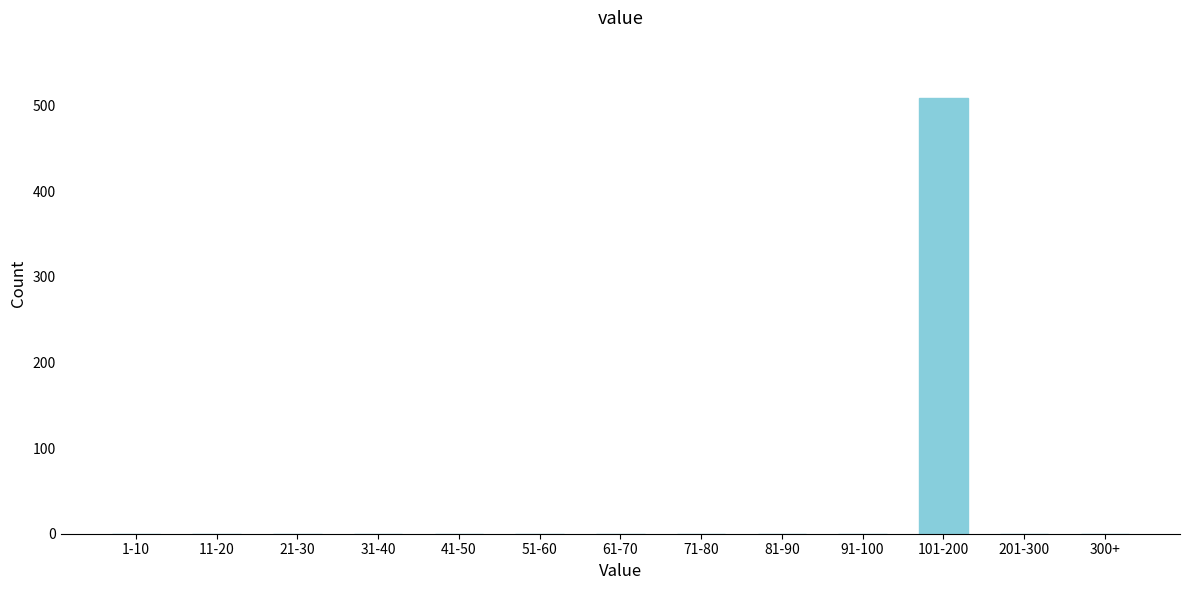

Reading right to left, transcribe all the data shown in this chart.

300+=0	201-300=0	101-200=509	91-100=0	81-90=0	71-80=0	61-70=0	51-60=0	41-50=0	31-40=0	21-30=0	11-20=0	1-10=0